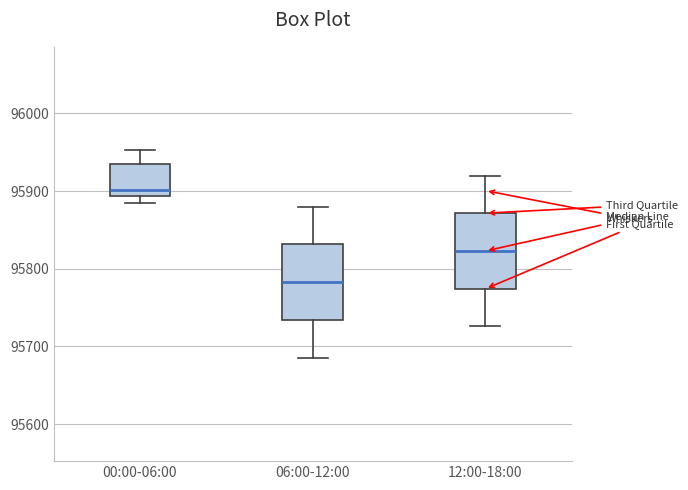

Where does the upper whisker of the box for 00:00-06:00 end on the y-axis? The values are not printed on the chart, so give them approximately, as read against the axis.

95950